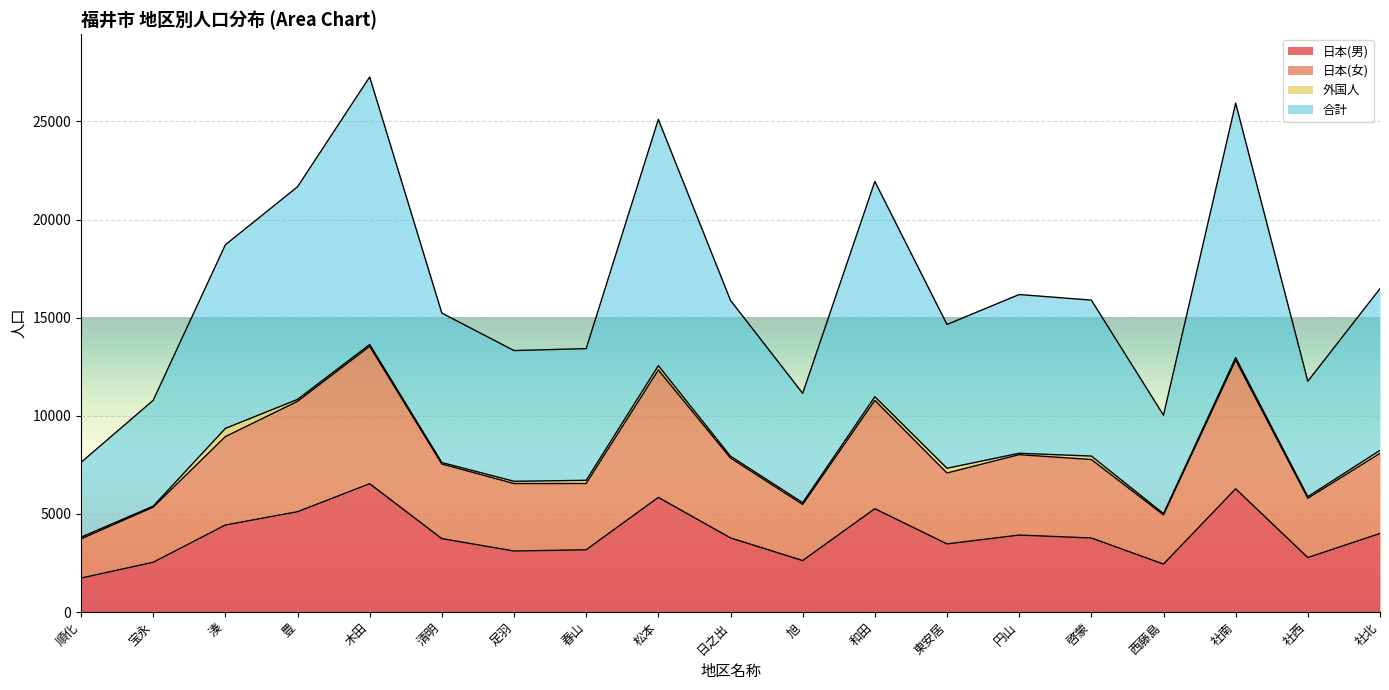

At which label does 日本(男) reach its minimum?

順化